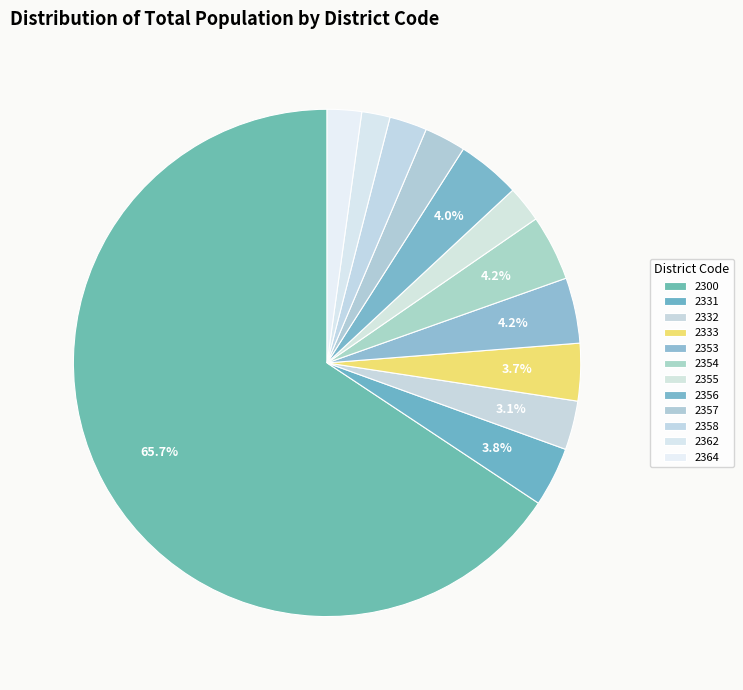

Which has a higher value, 2300 or 2358?

2300